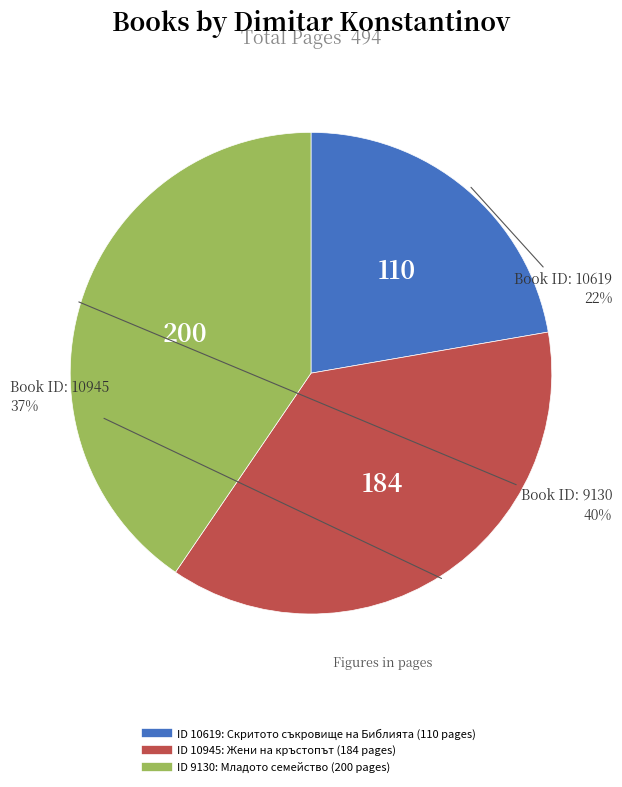

To the nearest percent, what is the average slice percentage?

33%